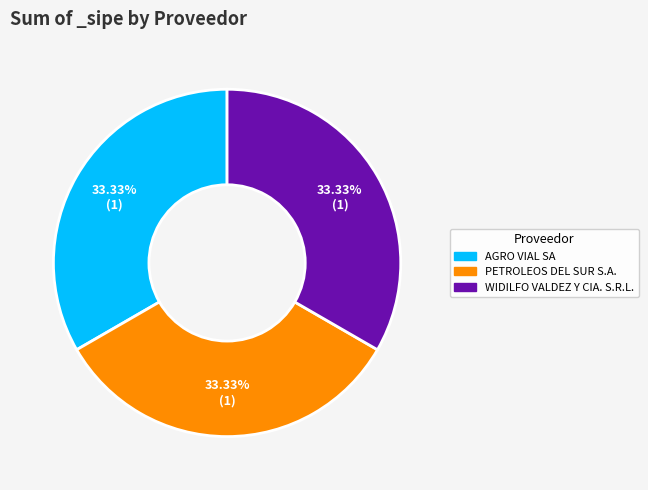

Is there any slice that represents more than half of the pie?

No